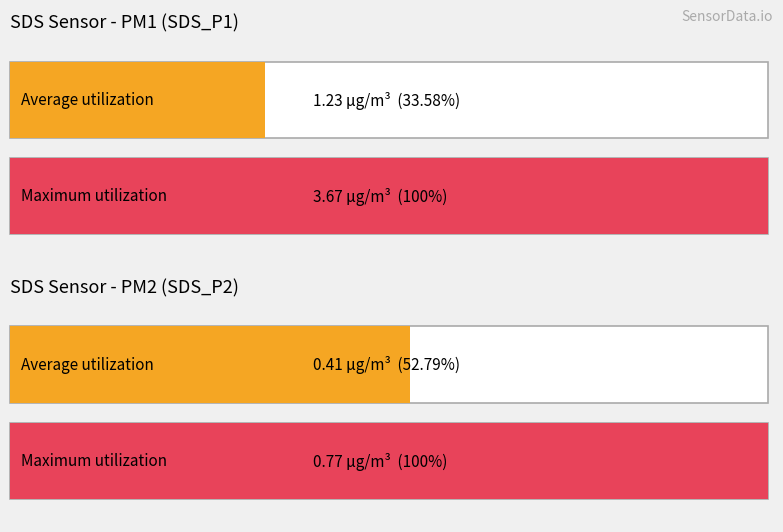

Which series has the widest spread of values?

SDS_P1